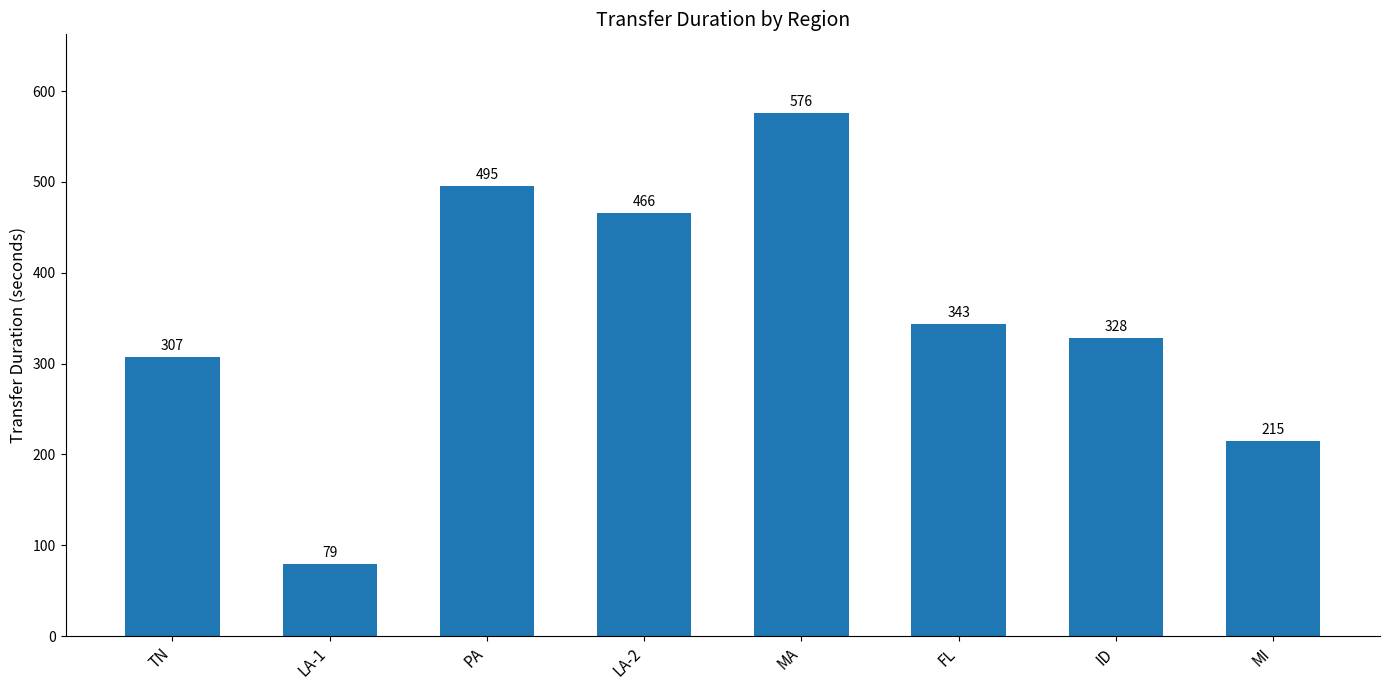

What is the greatest value displayed?

576